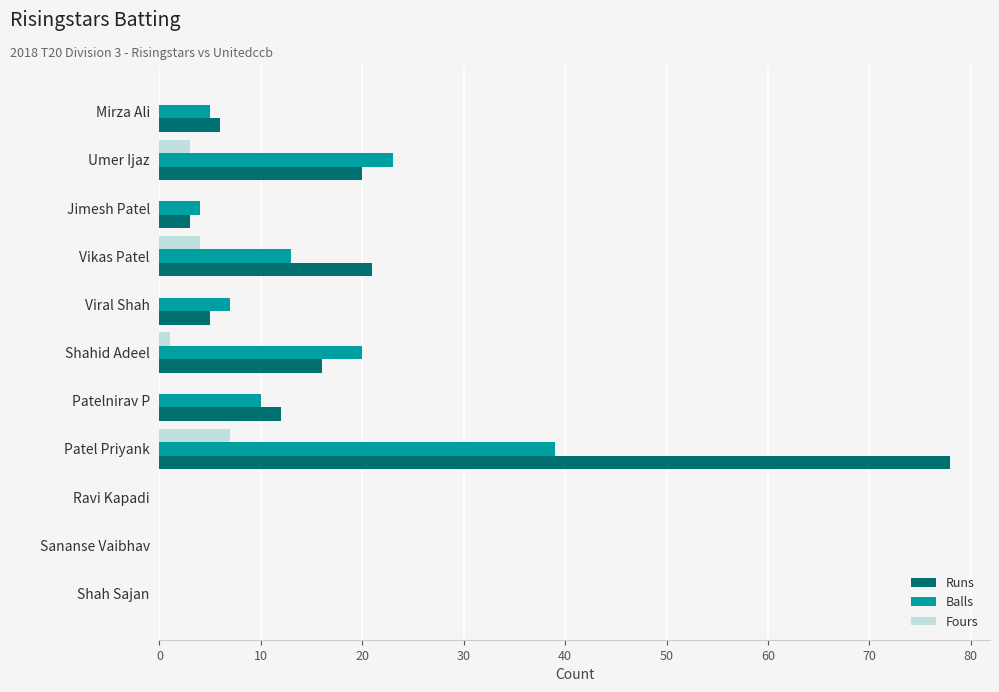

At which category is the sum across all series the highest?

Patel Priyank